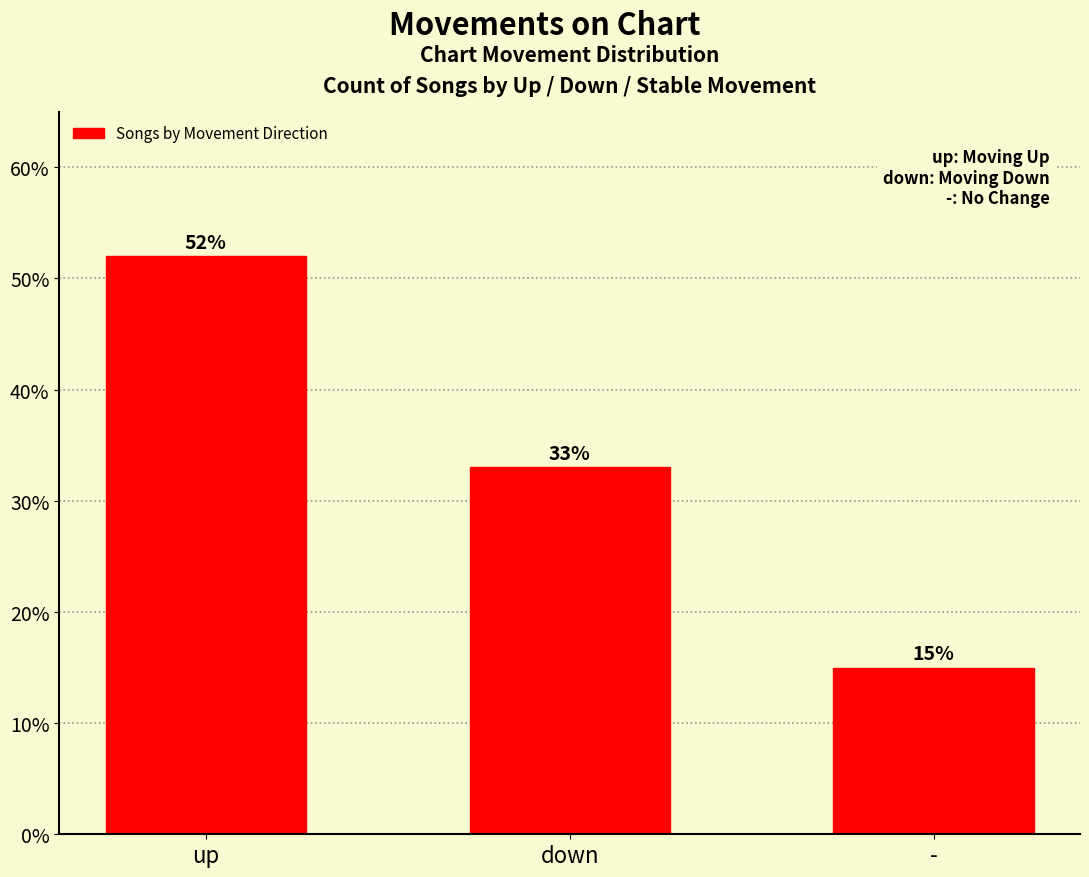

What is the sum of the values at - and down?

48